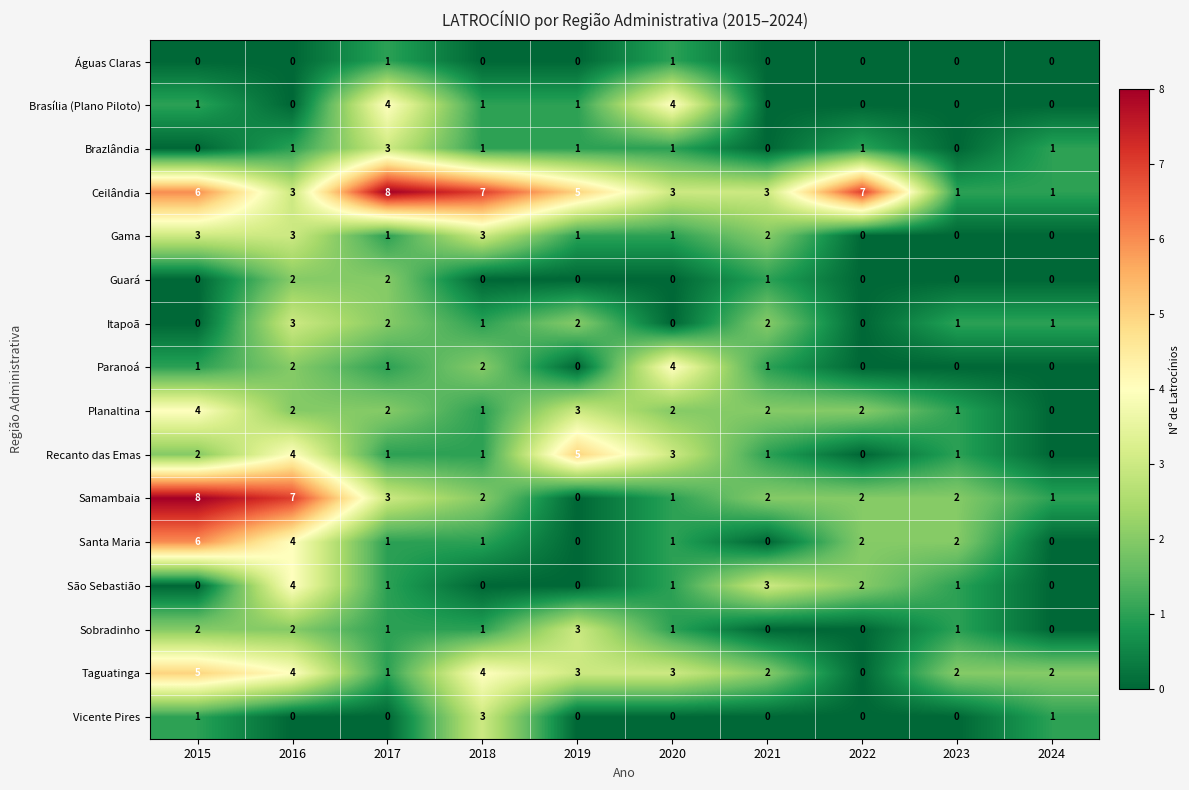

The Brazlândia series shows 1 at 2016. True or false?

True